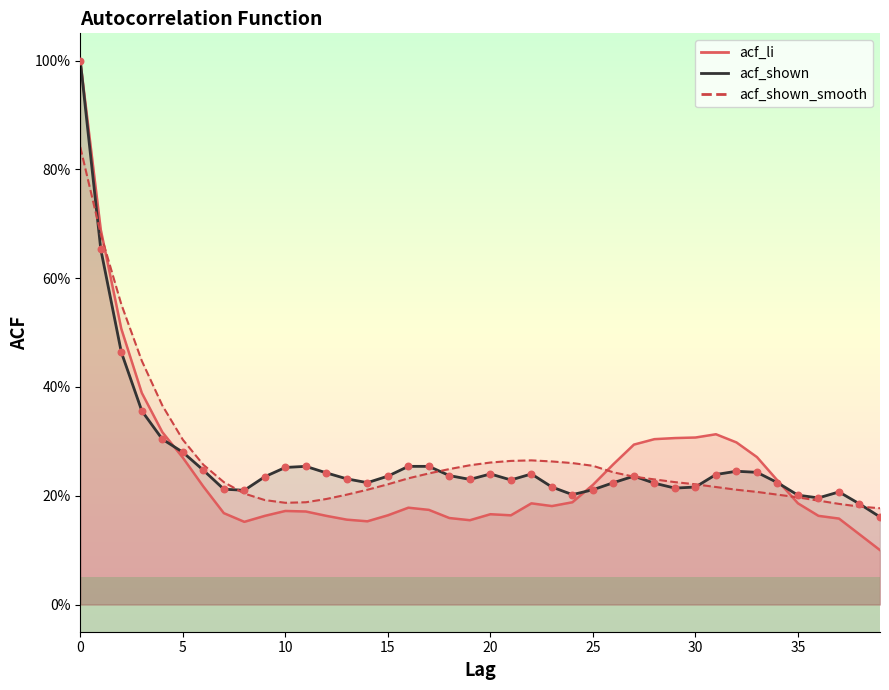

Which series contains the lowest Y value?

acf_li